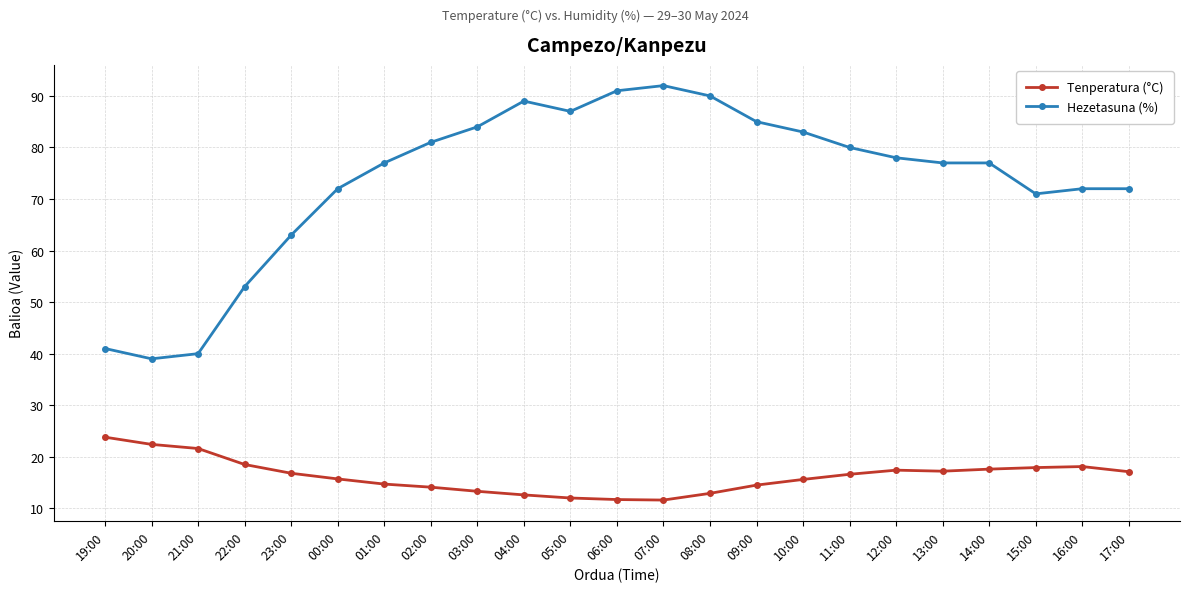

Which series has the largest total across all categories?

Hezetasuna (%)